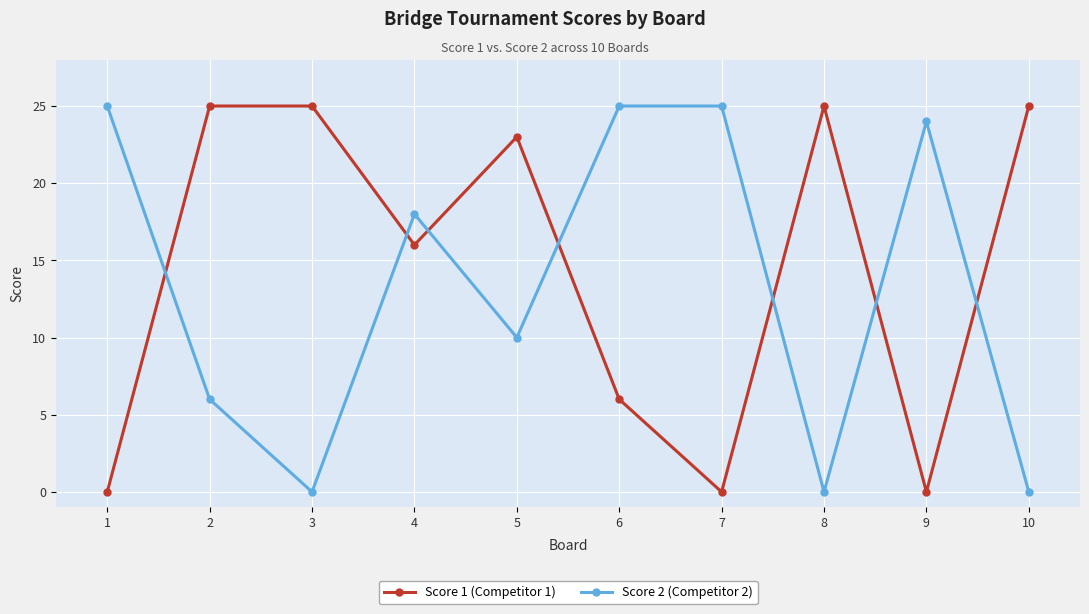

What is the difference between the highest and lowest values at 2?

19